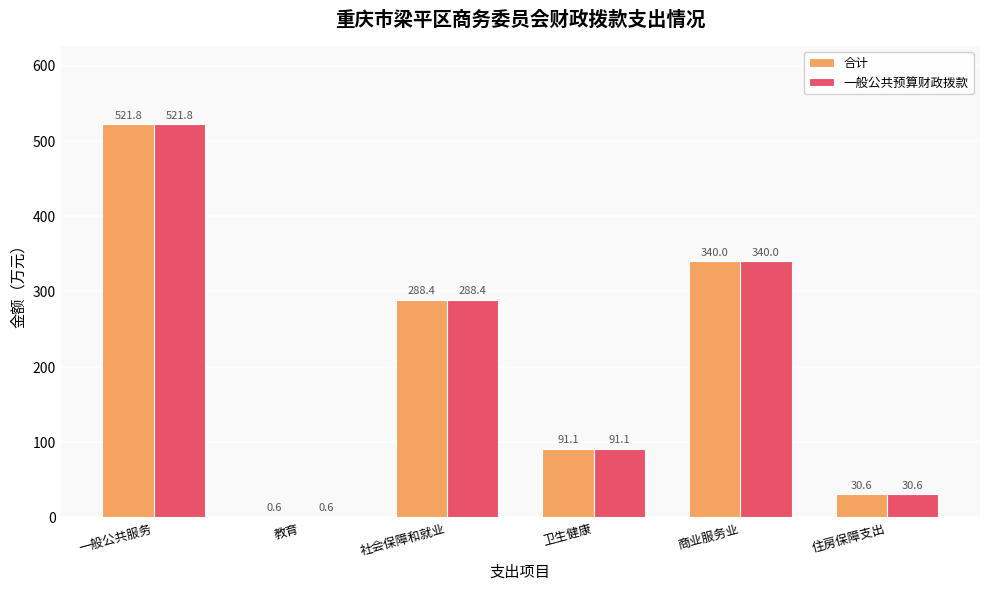

At which category does the chart reach its peak across all series?

一般公共服务